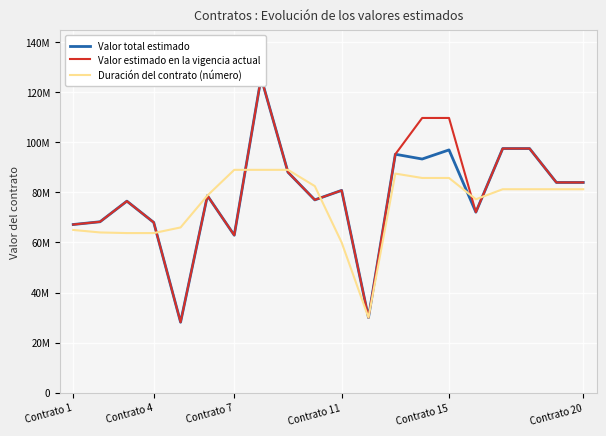

What is the minimum value for Valor estimado en la vigencia actual?

28160000